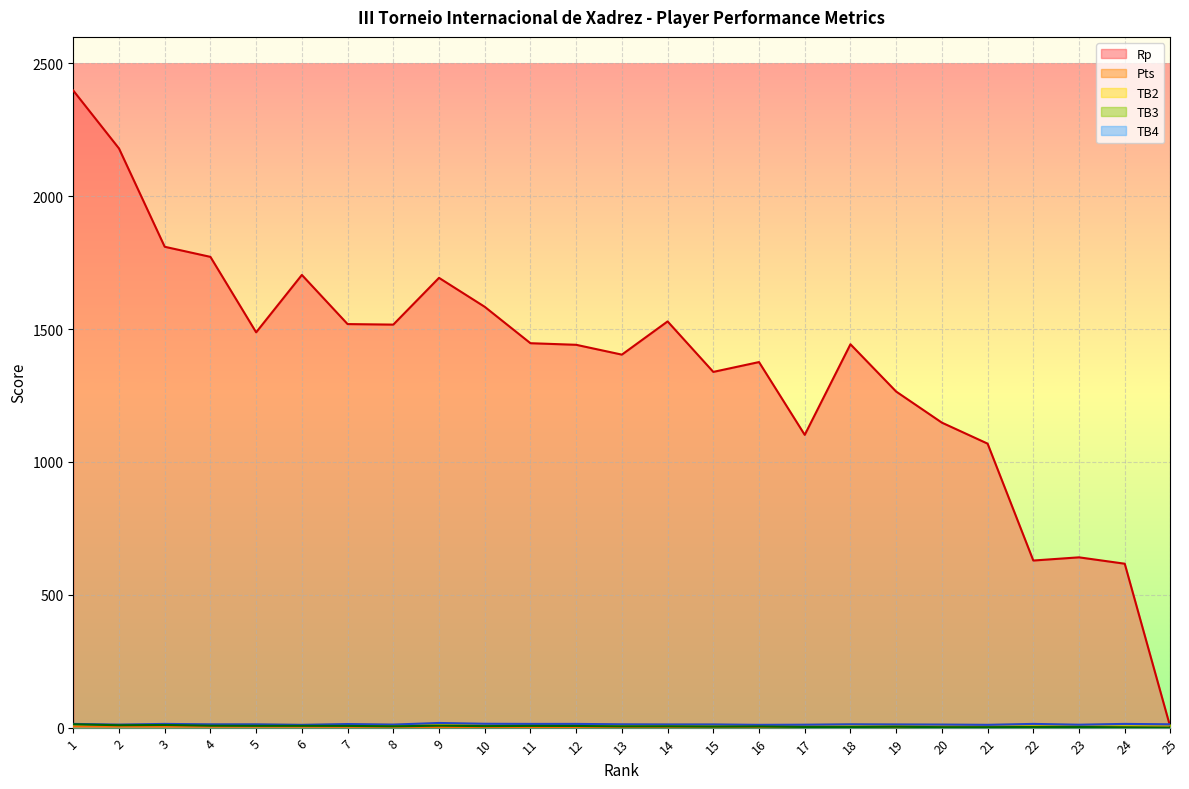

What is the minimum value for TB3?

10.5